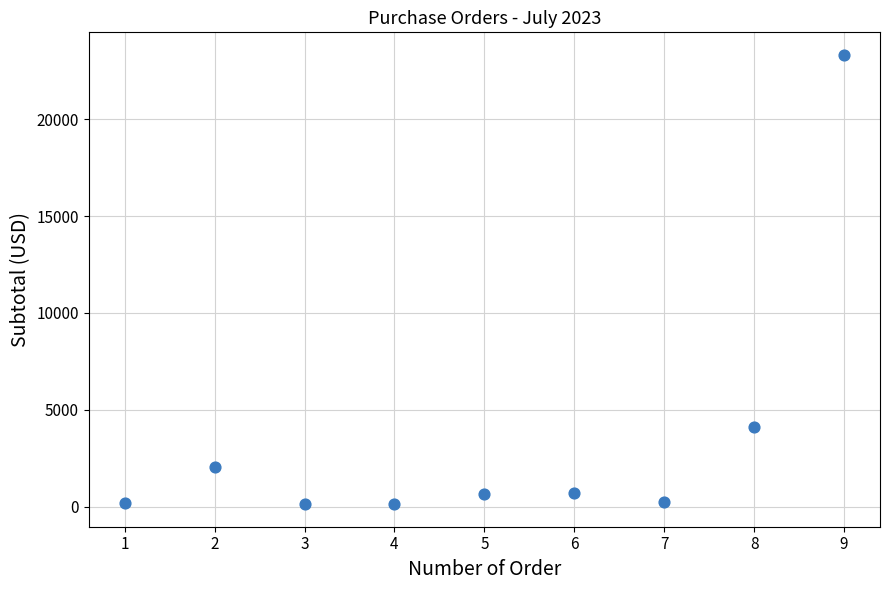

What is the range of Y values (max minus min)?

23202.7